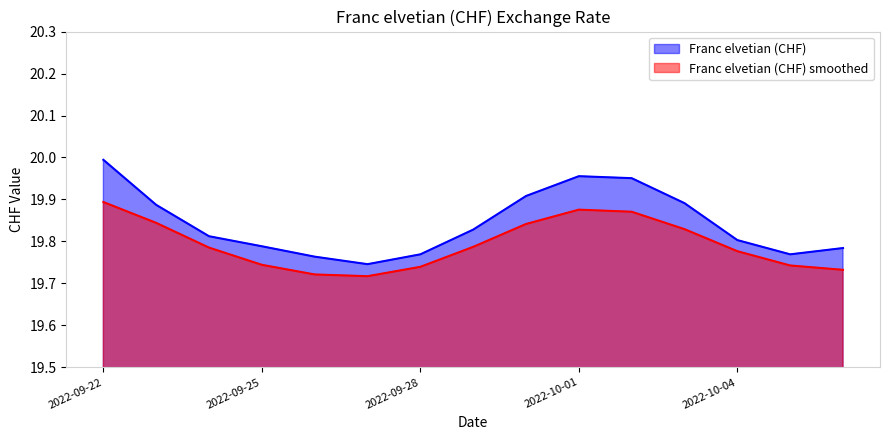

How many data points does each series have?

15